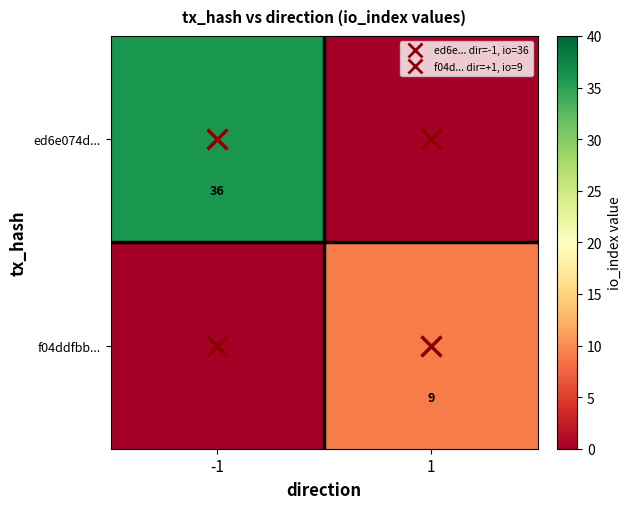

Which series has the largest range (max minus min)?

ed6e074d...